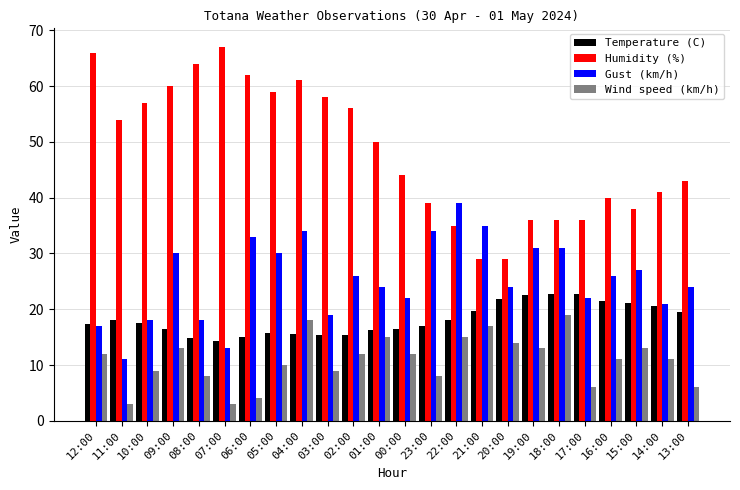

What is the highest value of the Gust (km/h) series?

39.0